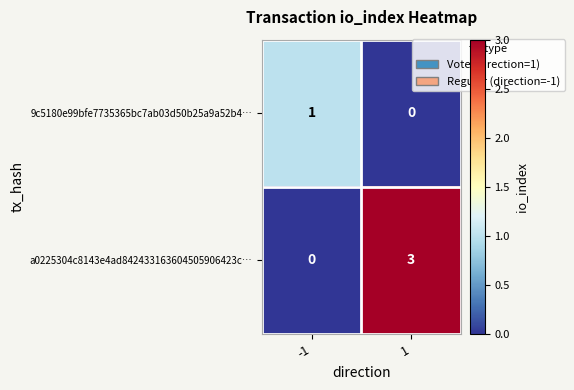

What is the greatest value displayed?

3